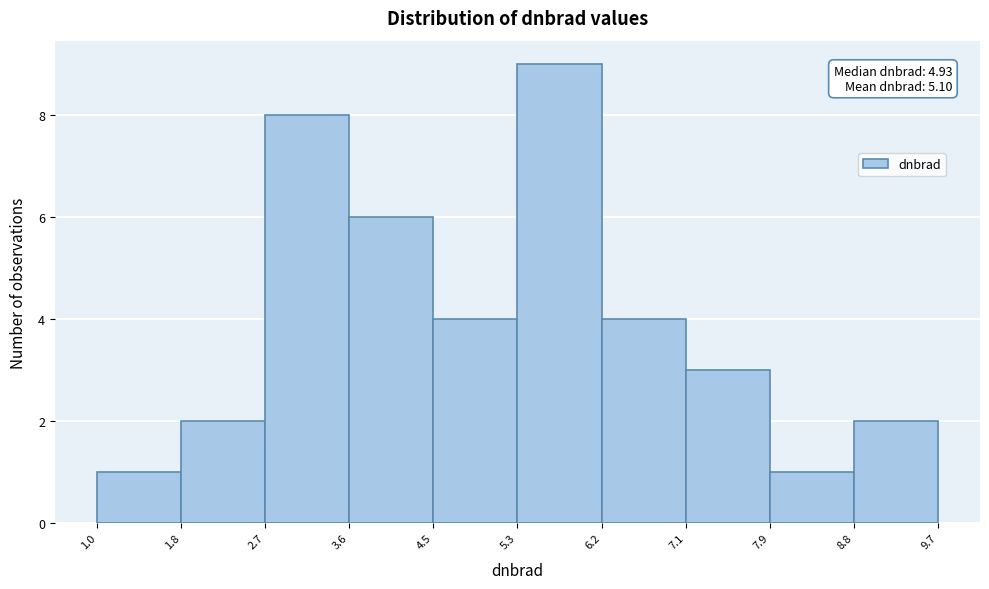

Over which range of the x-axis is the bar tallest?

5.3 to 6.2